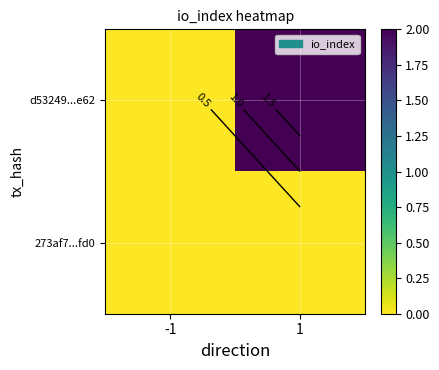

How many values in d53249...e62 are above zero?

1